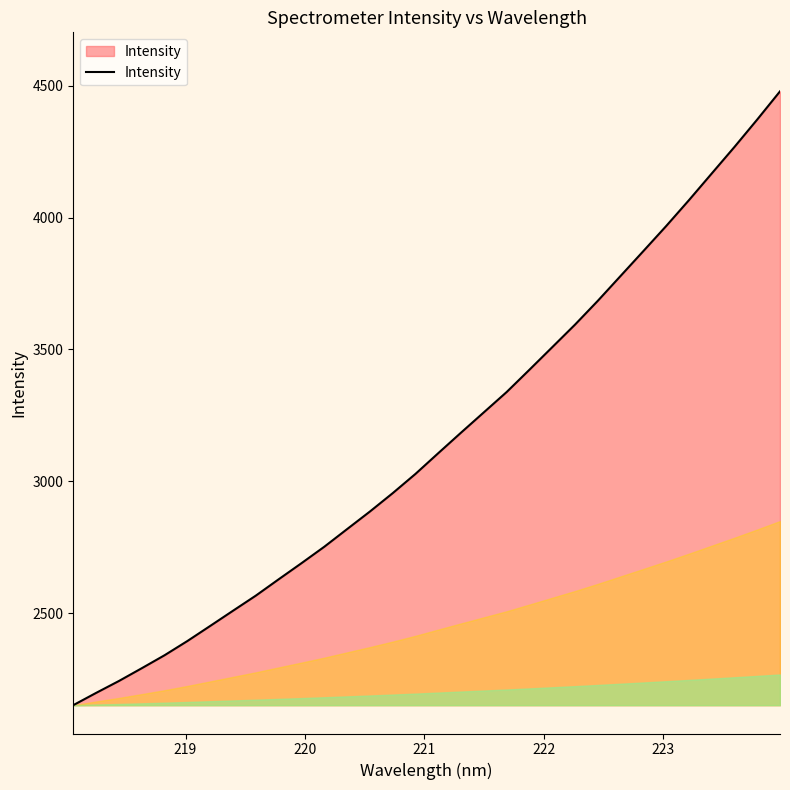

What is the greatest value displayed?

4478.9